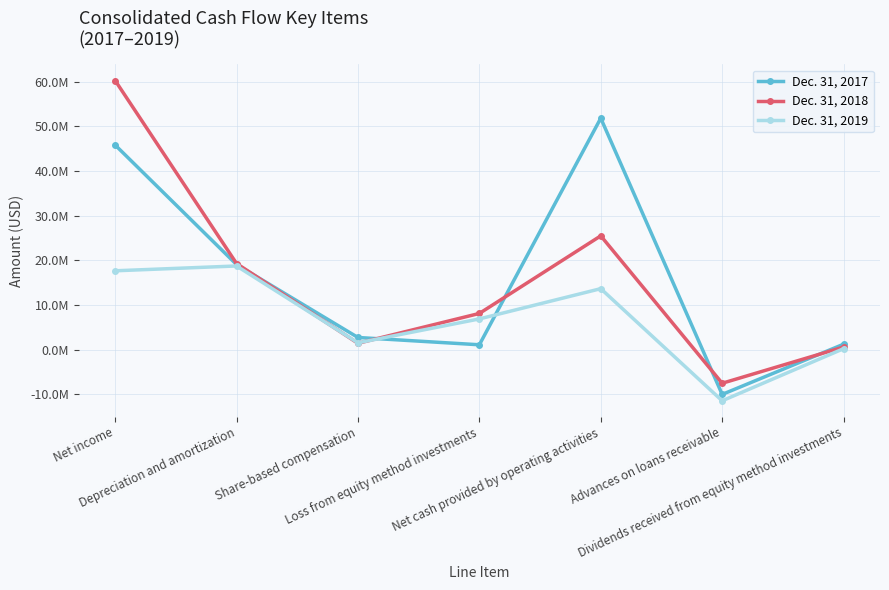

What are all the series names shown in the legend?

Dec. 31, 2017, Dec. 31, 2018, Dec. 31, 2019